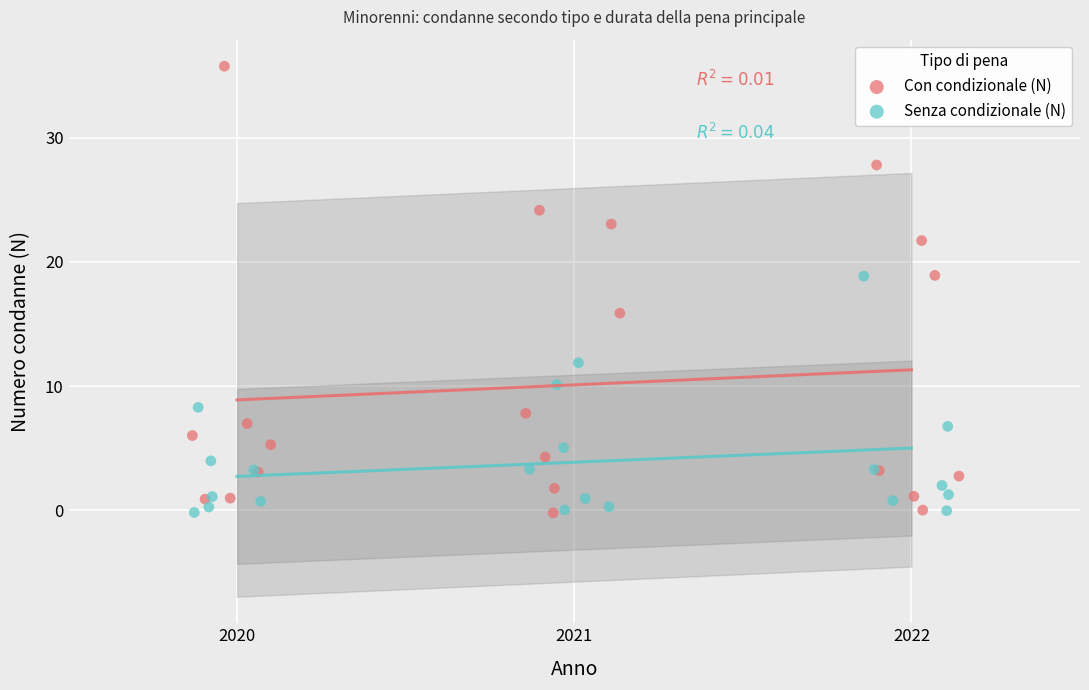

Which series has the largest Y range (max minus min)?

Con condizionale (N)